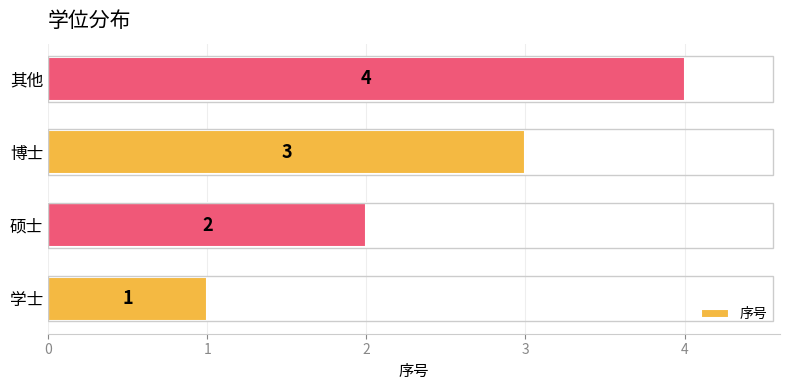

What is the maximum value shown in the chart?

4